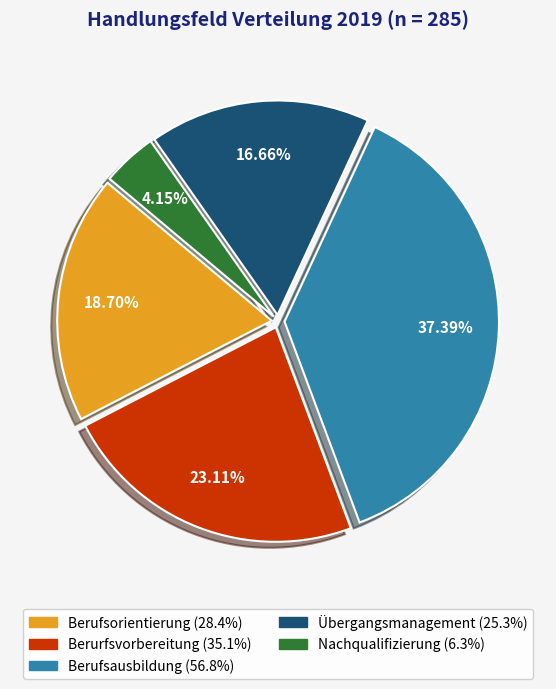

Count the number of slices in the pie.

5